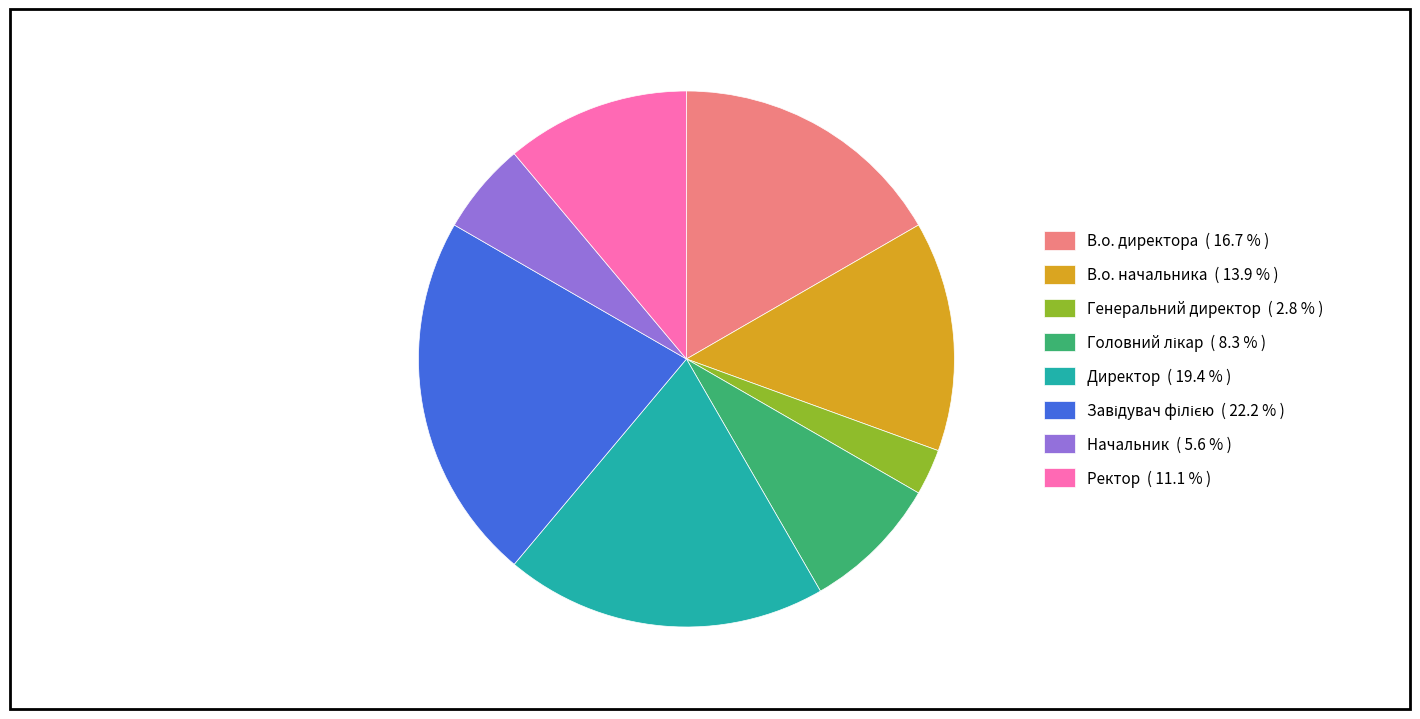

Which category has the smallest portion of the pie?

Генеральний директор